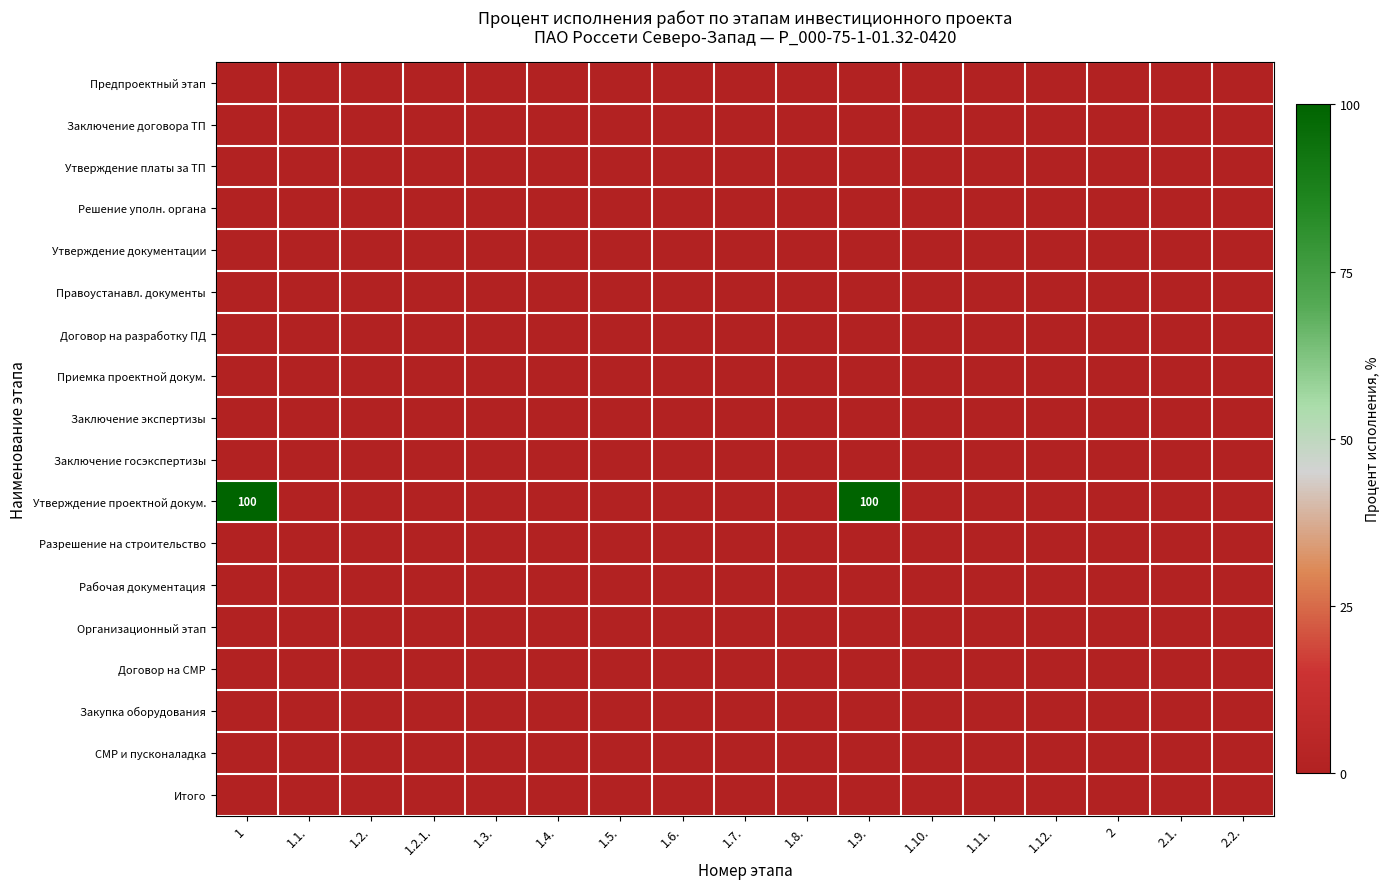

At which label does Утверждение платы за ТП reach its minimum?

1